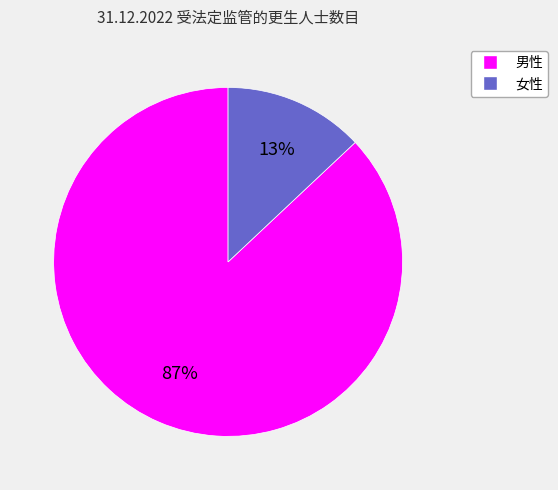

What percentage is the 男性 slice, to the nearest percent?

87%